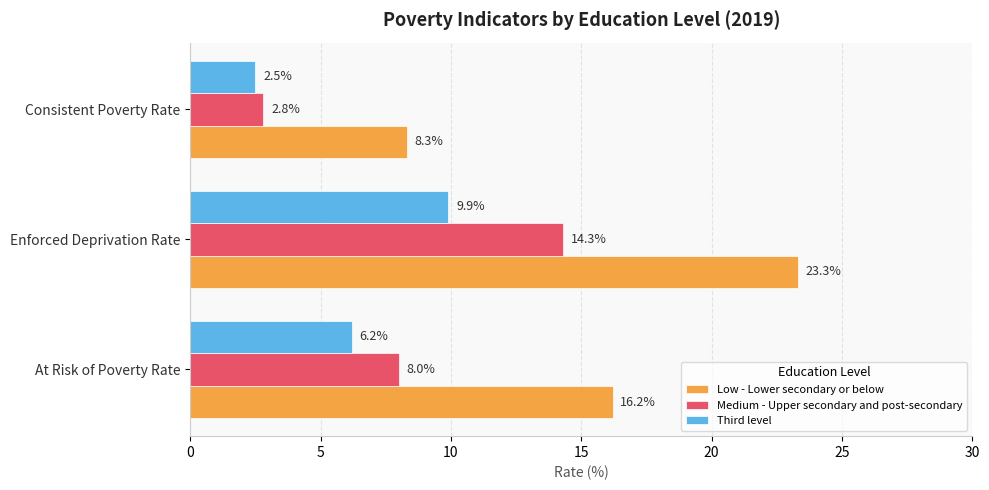

List the series in order of their overall mean, lowest first.

Third level, Medium - Upper secondary and post-secondary, Low - Lower secondary or below